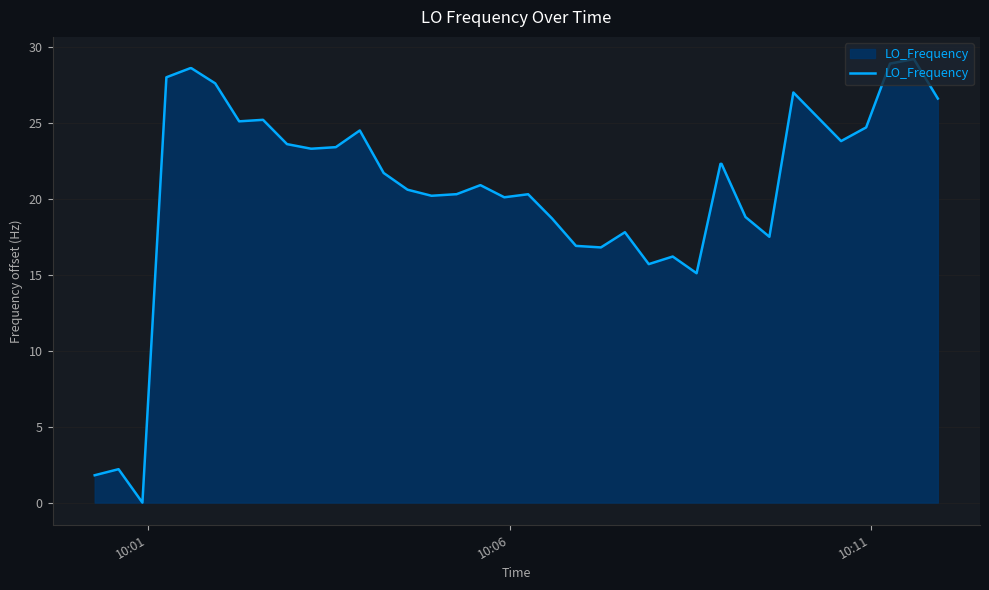

What is the sum of all values?

833.3